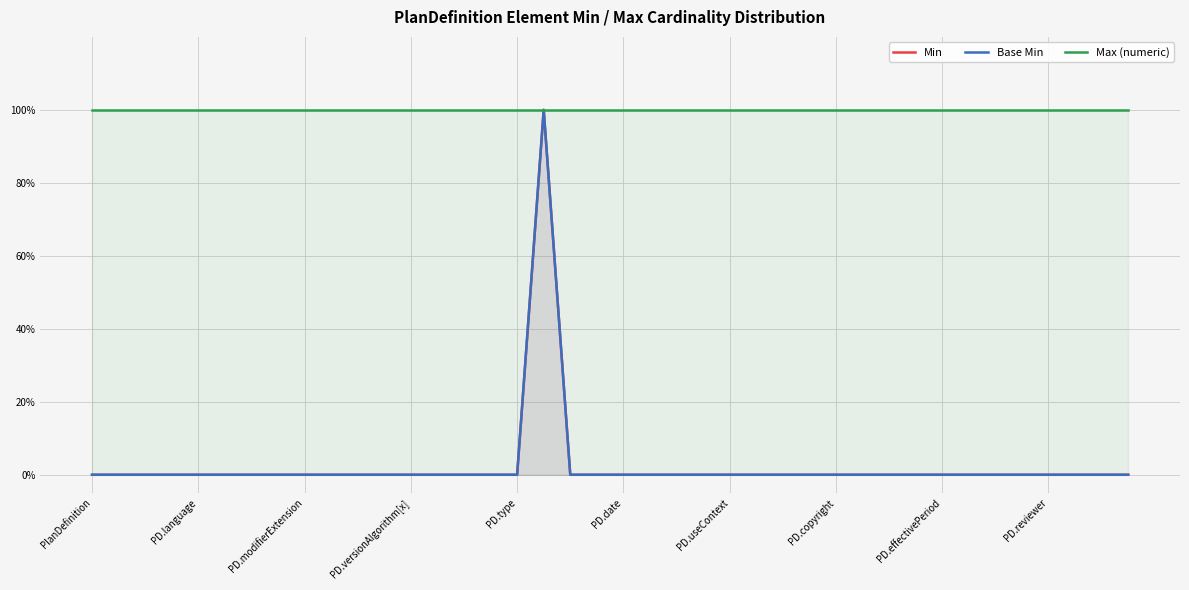

Is it true that Base Min equals -1 at 21?

False